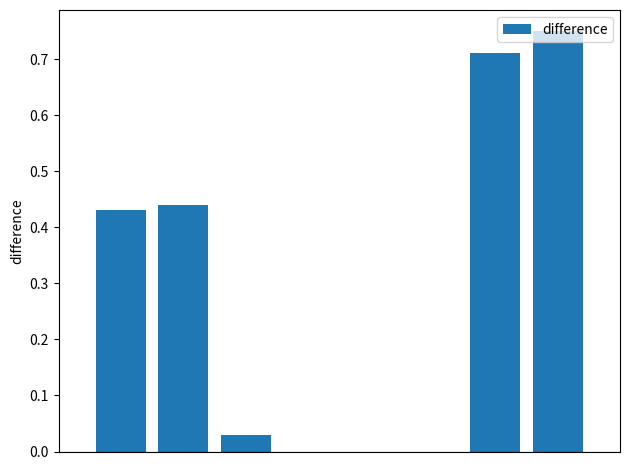

What is the sum of all values?

2.4